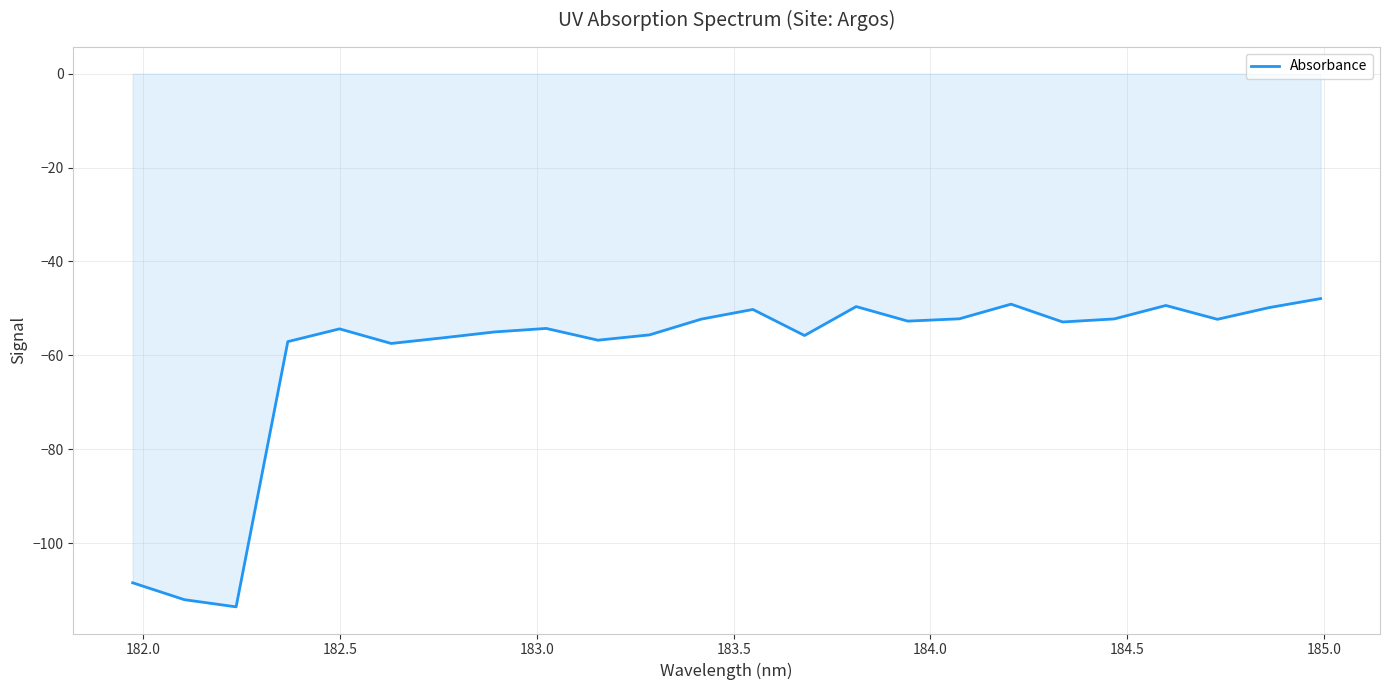

What is the greatest value displayed?

-47.9